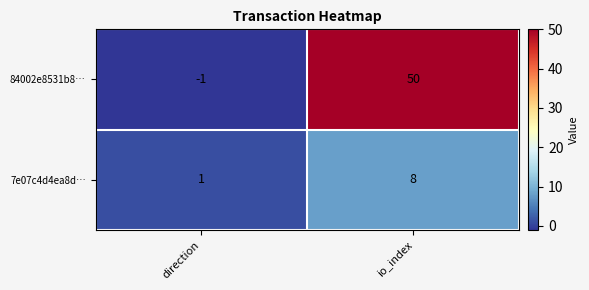

Count the number of data series in this chart.

2